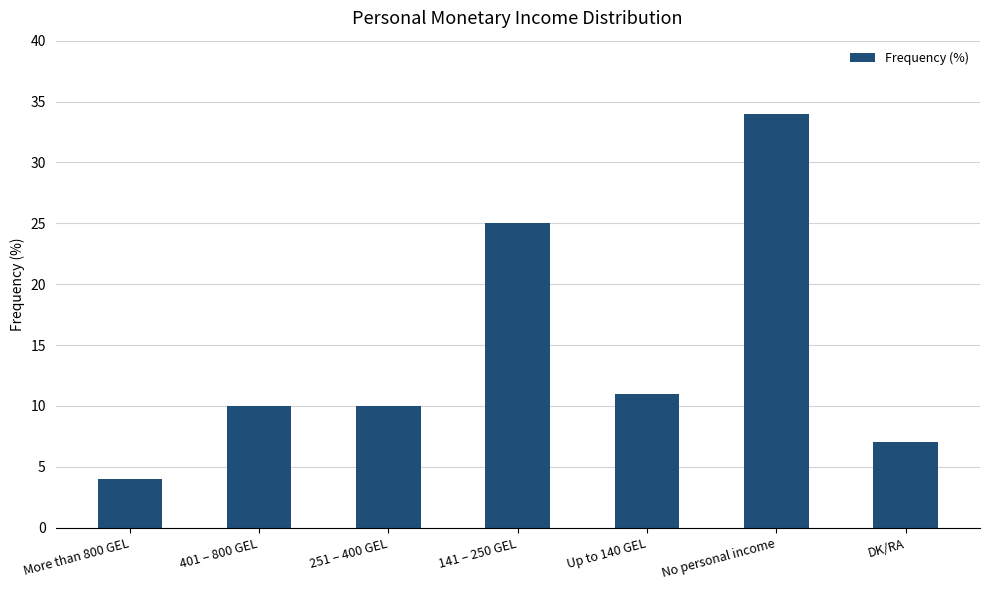

Between No personal income and DK/RA, which is larger?

No personal income